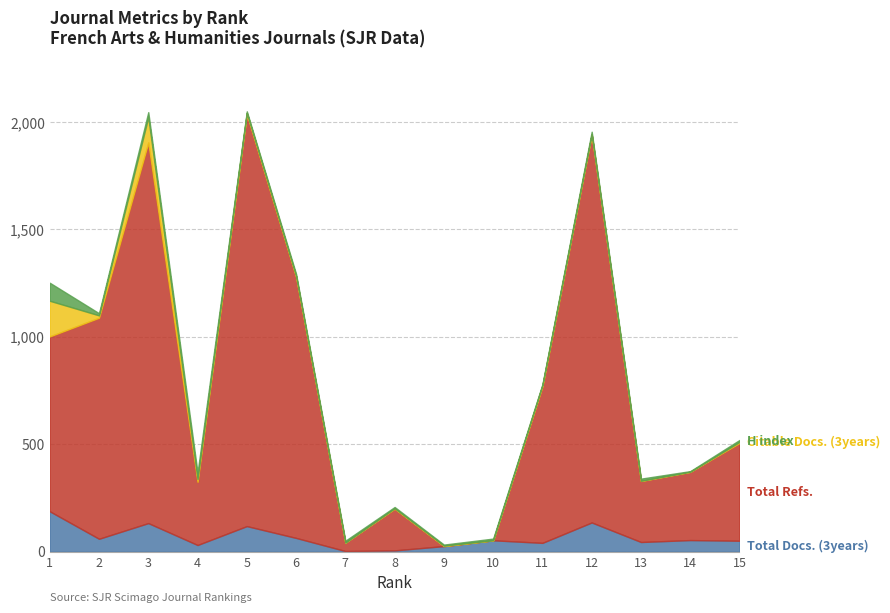

What are all the series names shown in the legend?

Total Docs. (3years), Total Refs., Citable Docs. (3years), H index